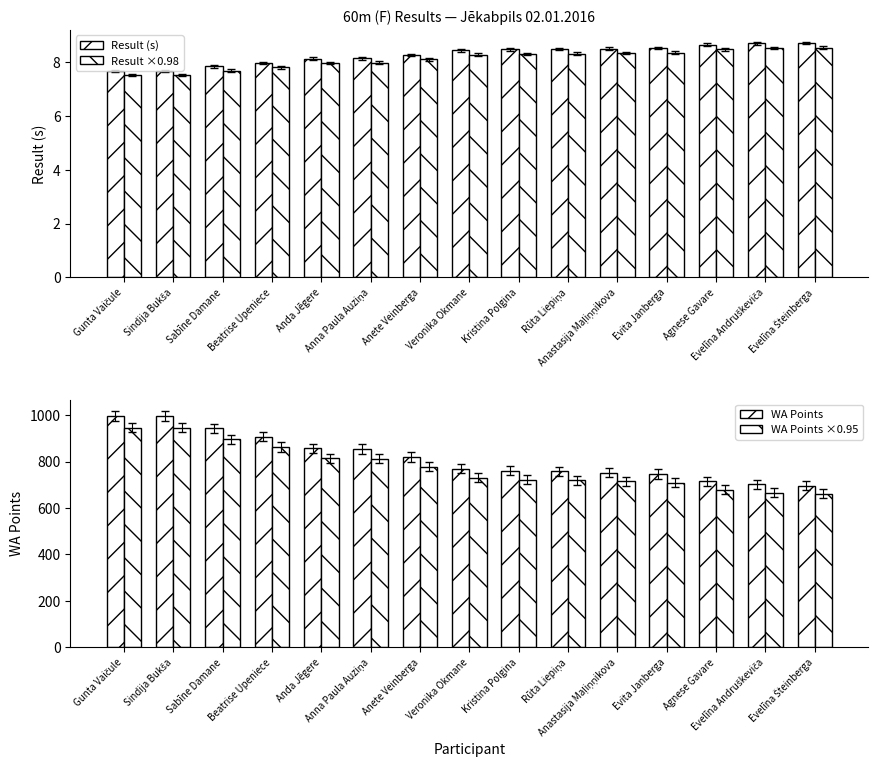

Rank the series by their maximum value, from highest to lowest.

WA Points, WA Points ×0.95, Result (s), Result ×0.98